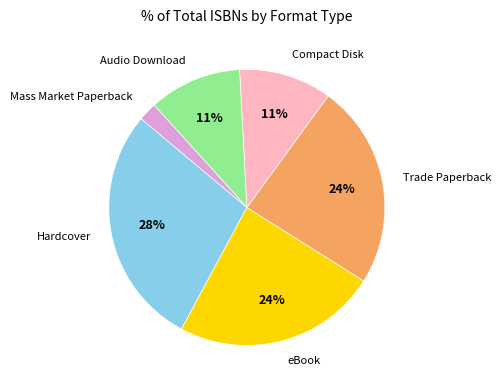

Count the number of slices in the pie.

6